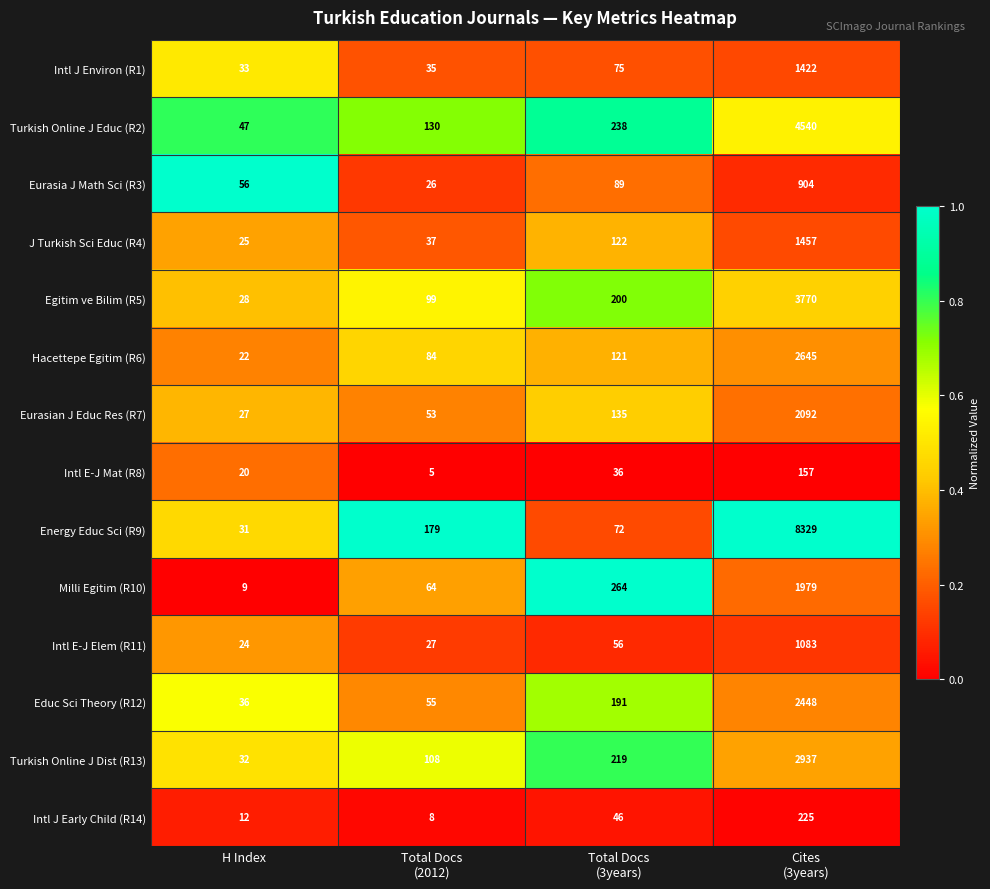

The value of Educ Sci Theory (R12) at H Index is 59. True or false?

False